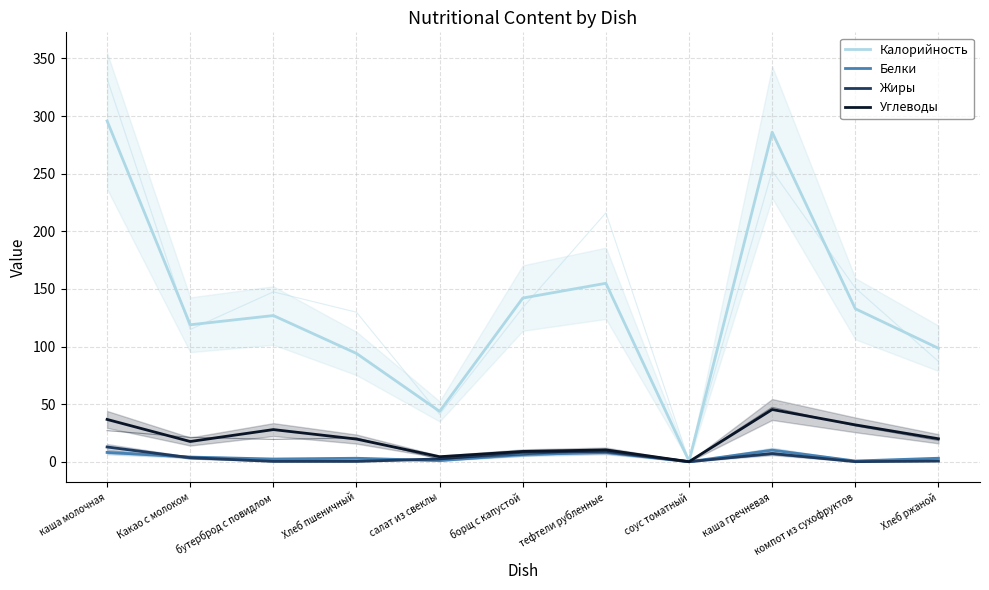

What is the difference between the second highest and minimum values in the Углеводы series?

36.7